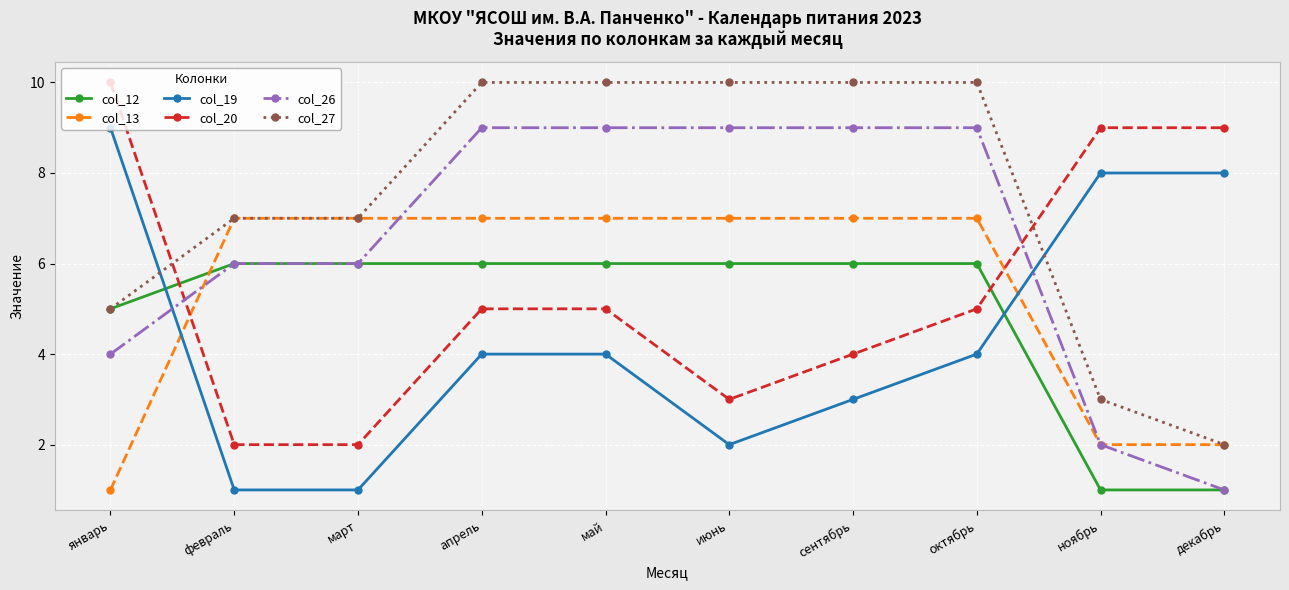

What is the maximum value shown in the chart?

10